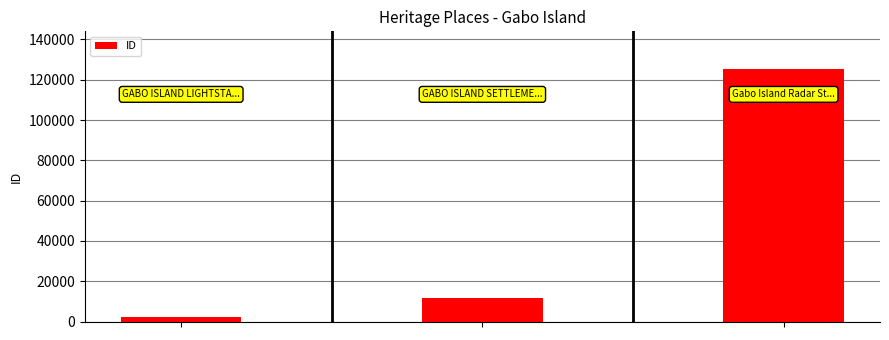

How many values are below 11585?

1